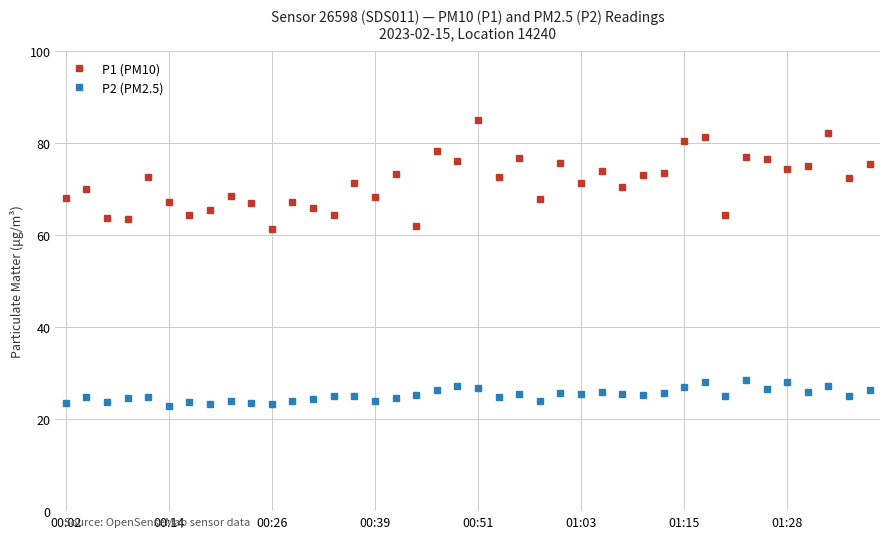

What is the value of the P2 (PM2.5) point at the 5th from the left?

24.9